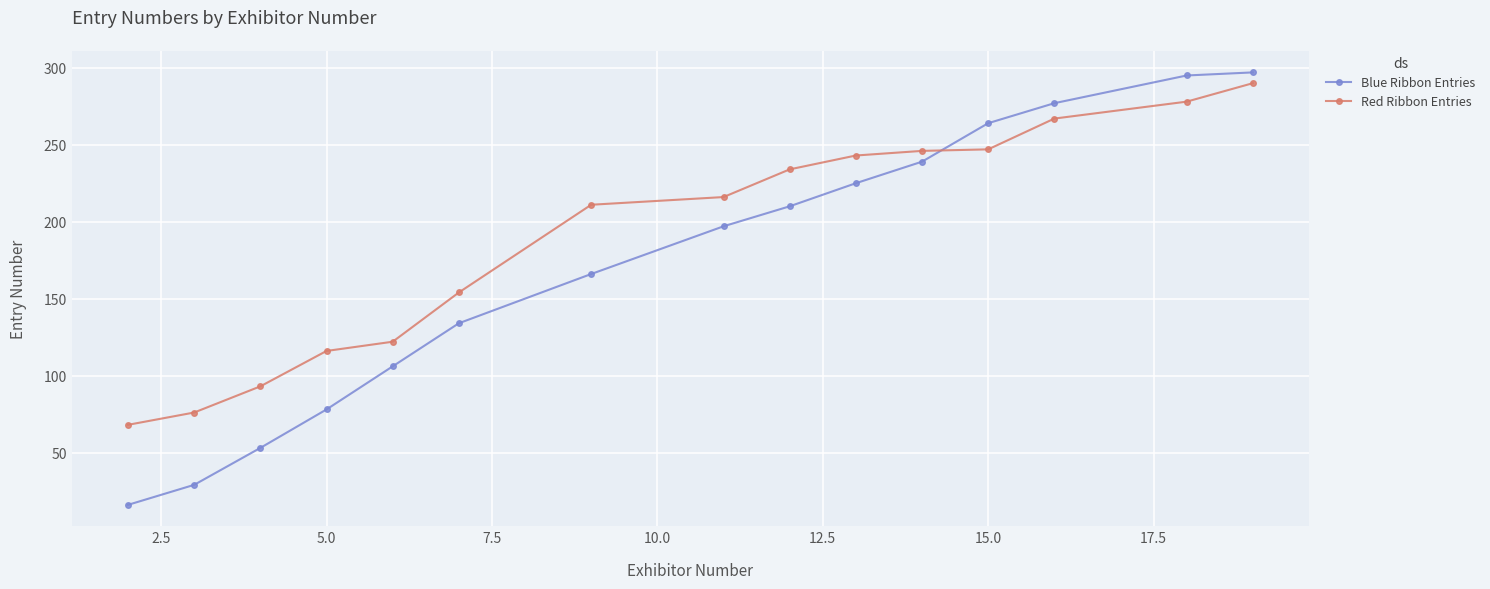

What are all the series names shown in the legend?

Blue Ribbon Entries, Red Ribbon Entries